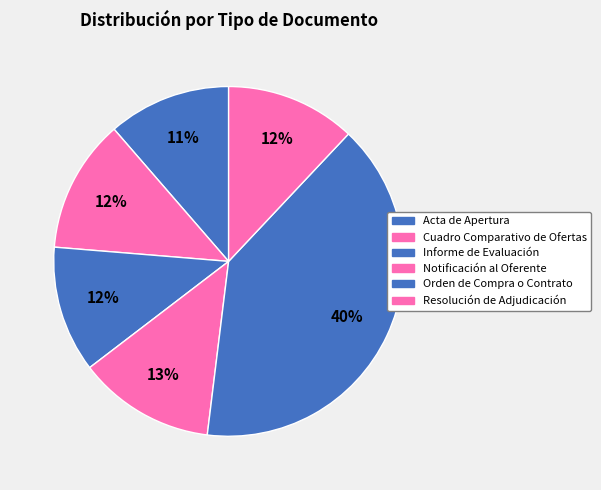

How many slices are in this pie chart?

6